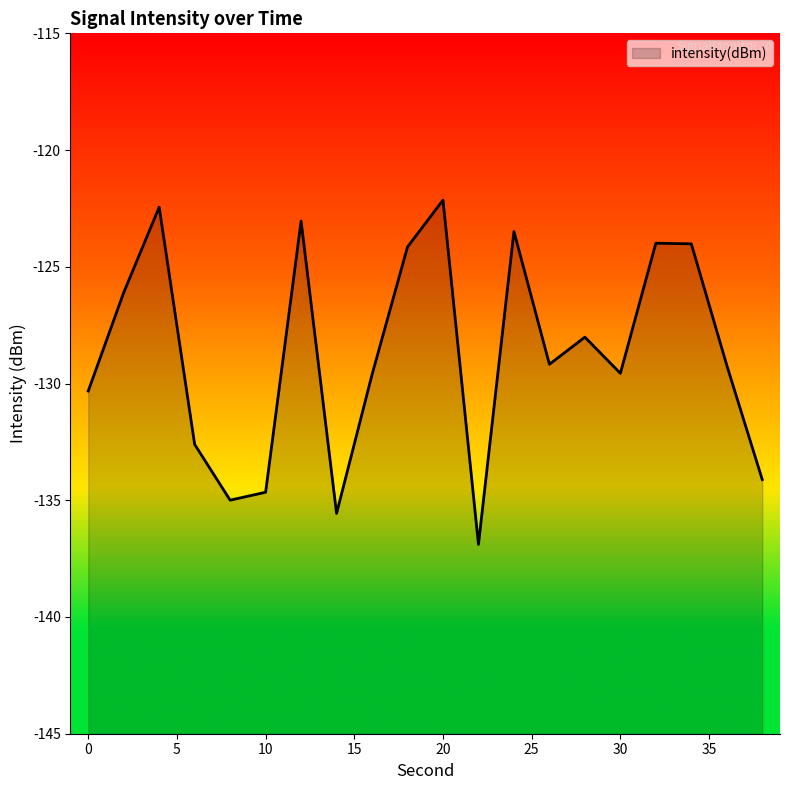

True or false: the data shows -134.7 at 10.

True